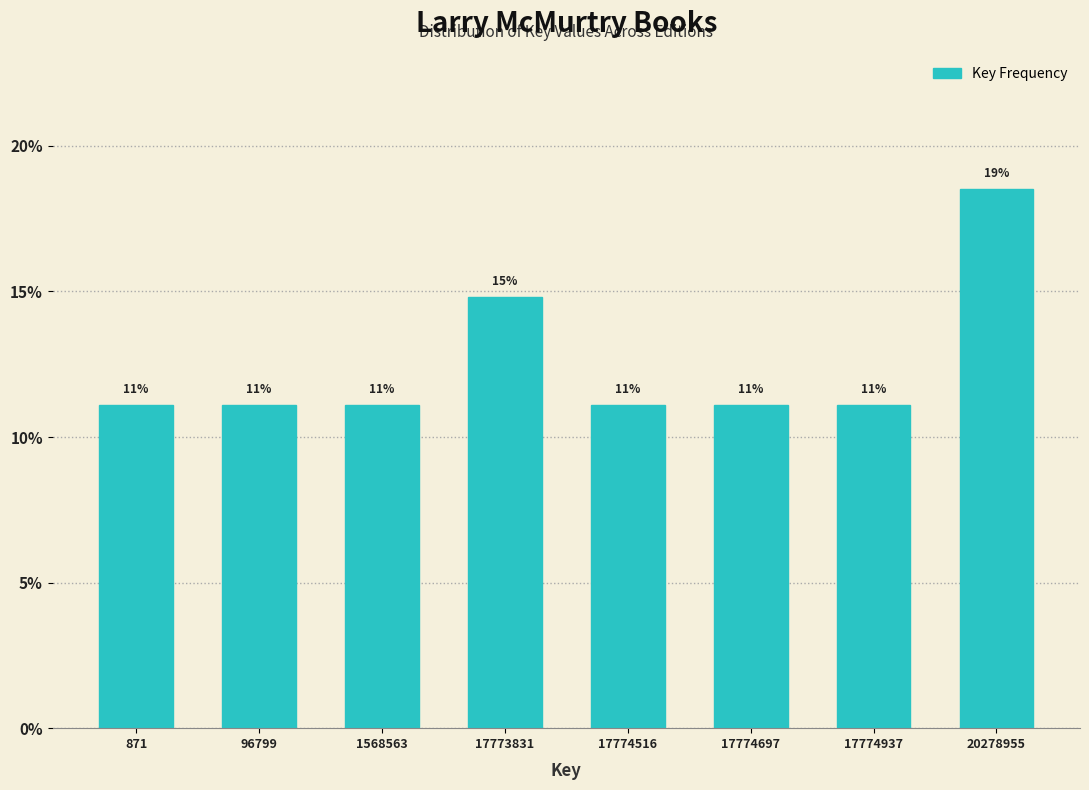

How many bars are there in total?

8